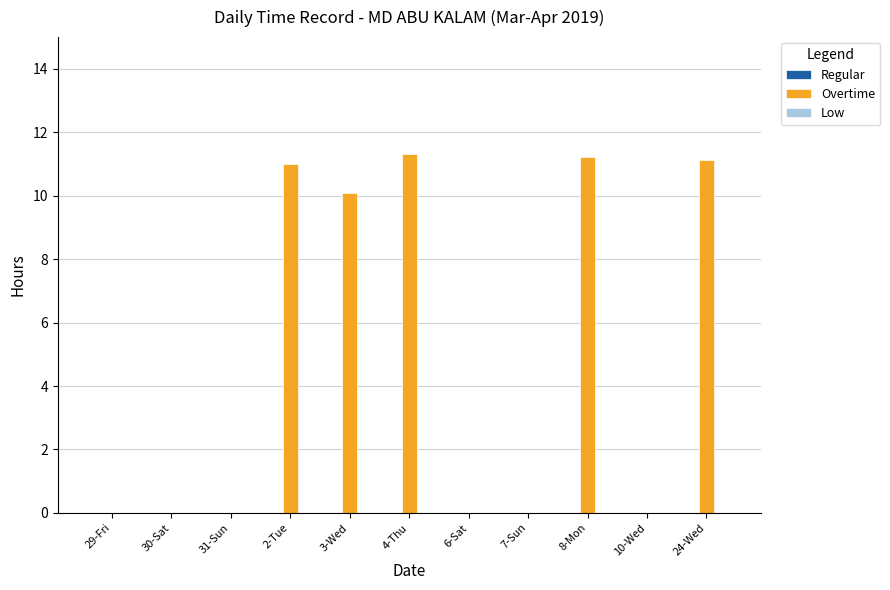

Which has a higher value, 7-Sun or 3-Wed?

3-Wed